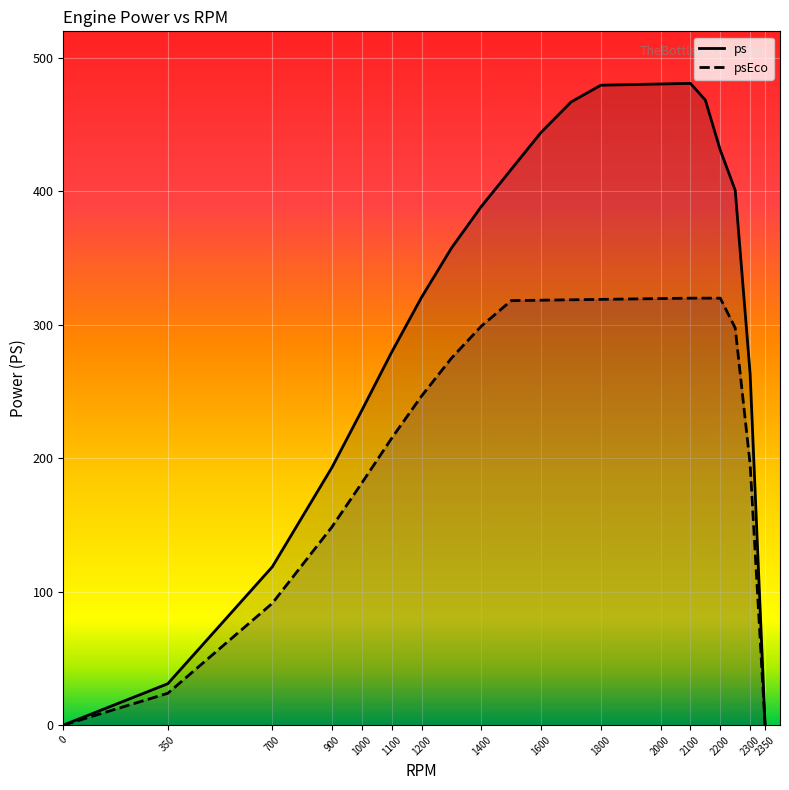

List the series in order of their peak value, lowest first.

psEco, ps